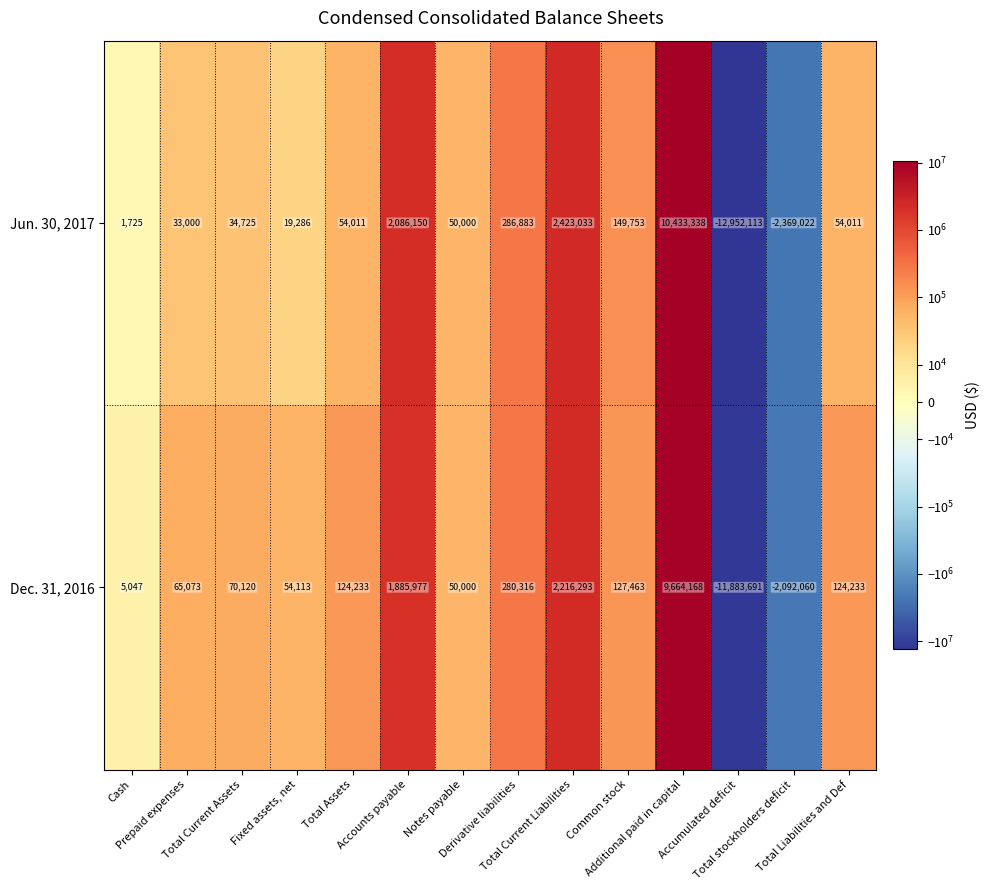

What is the smallest value displayed?

-12952113